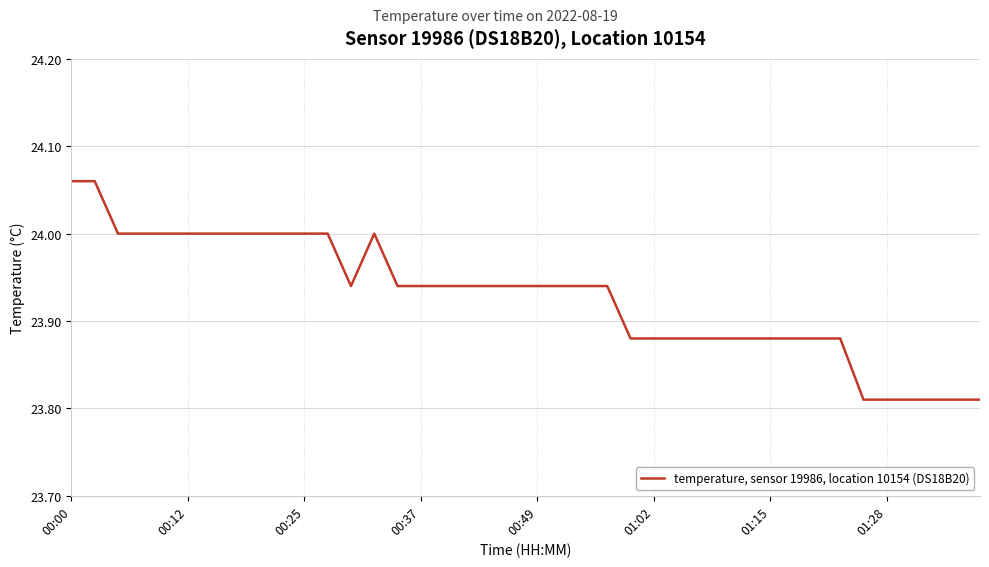

Is it true that the value at 01:02 is 40.0?

False